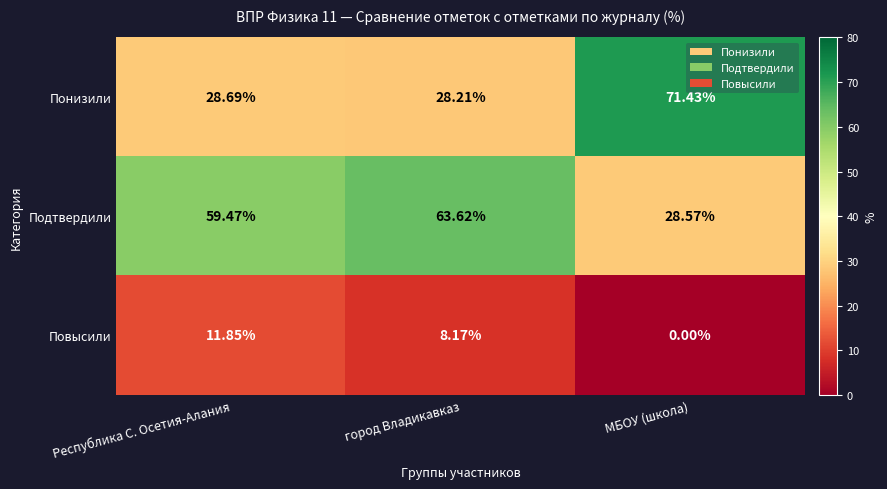

Rank the series by their maximum value, from lowest to highest.

Повысили, Подтвердили, Понизили